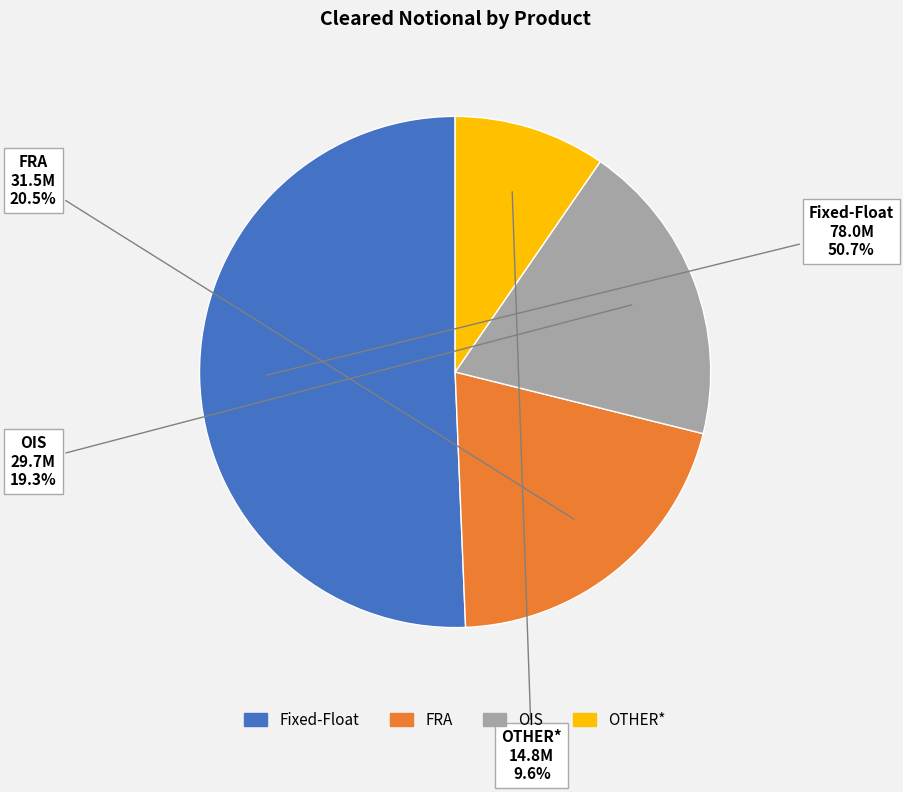

What portion of the pie excludes OIS?

80.7%